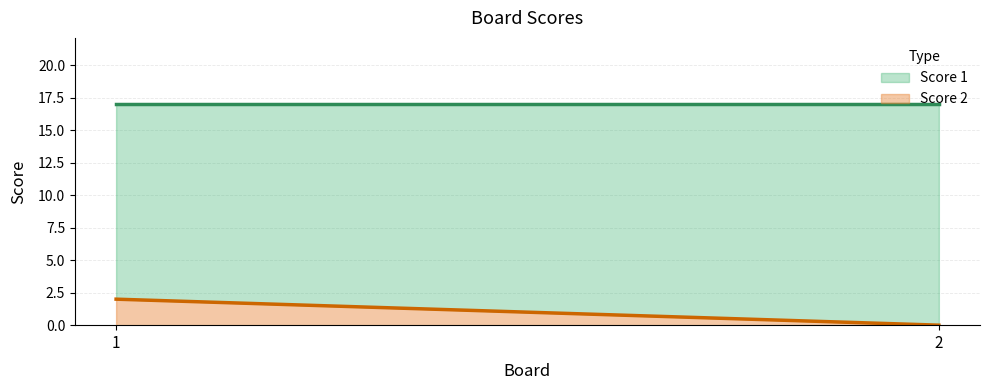

Rank the series by their average value, from lowest to highest.

Score 2, Score 1